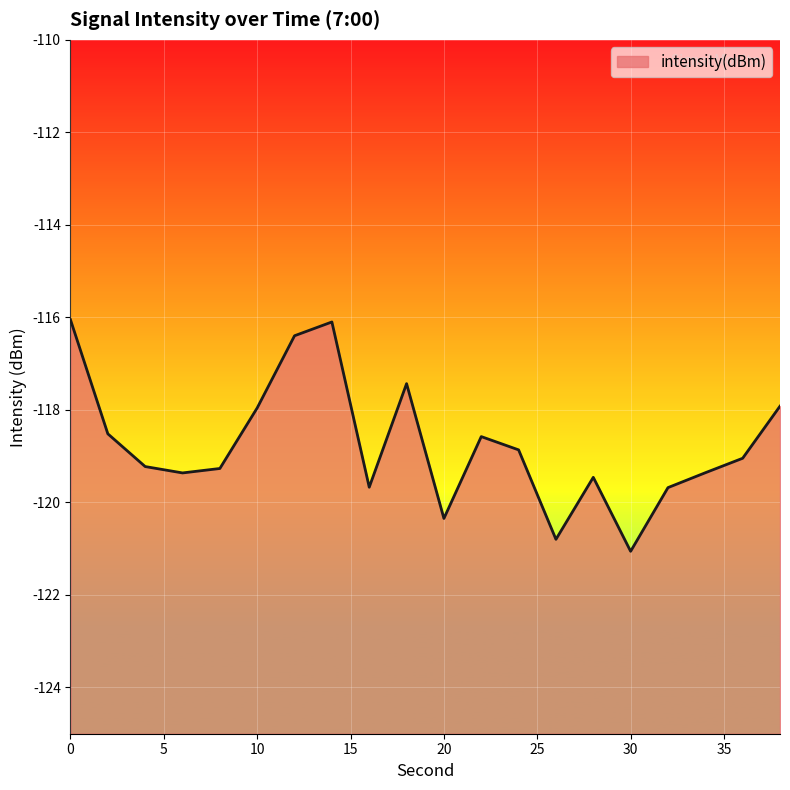

What is the sum of all values?

-2375.1